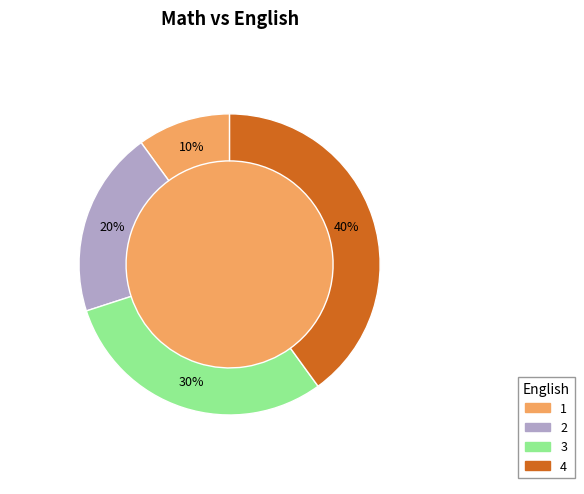

Which category has the biggest portion of the pie?

4